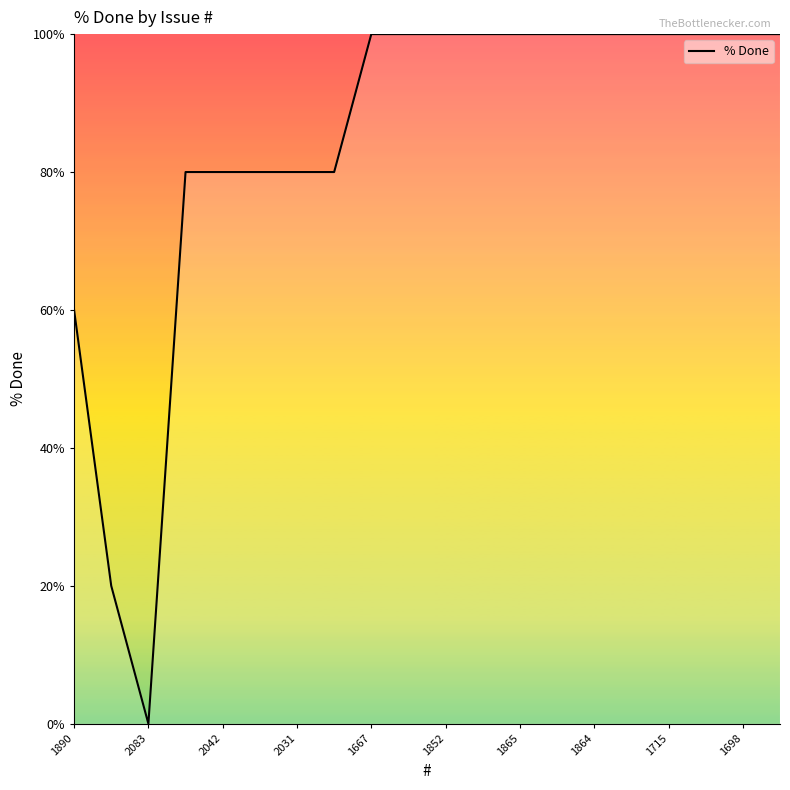

Reading left to right, transcribe all the data shown in this chart.

60	20	0	80	80	80	80	80	100	100	100	100	100	100	100	100	100	100	100	100